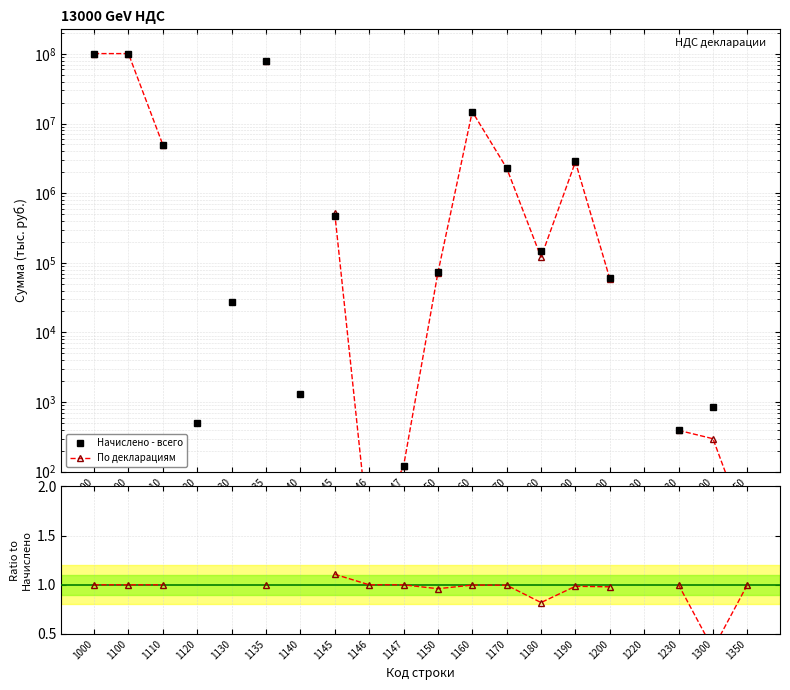

True or false: По декларациям and Начислено - всего intersect in this chart.

False